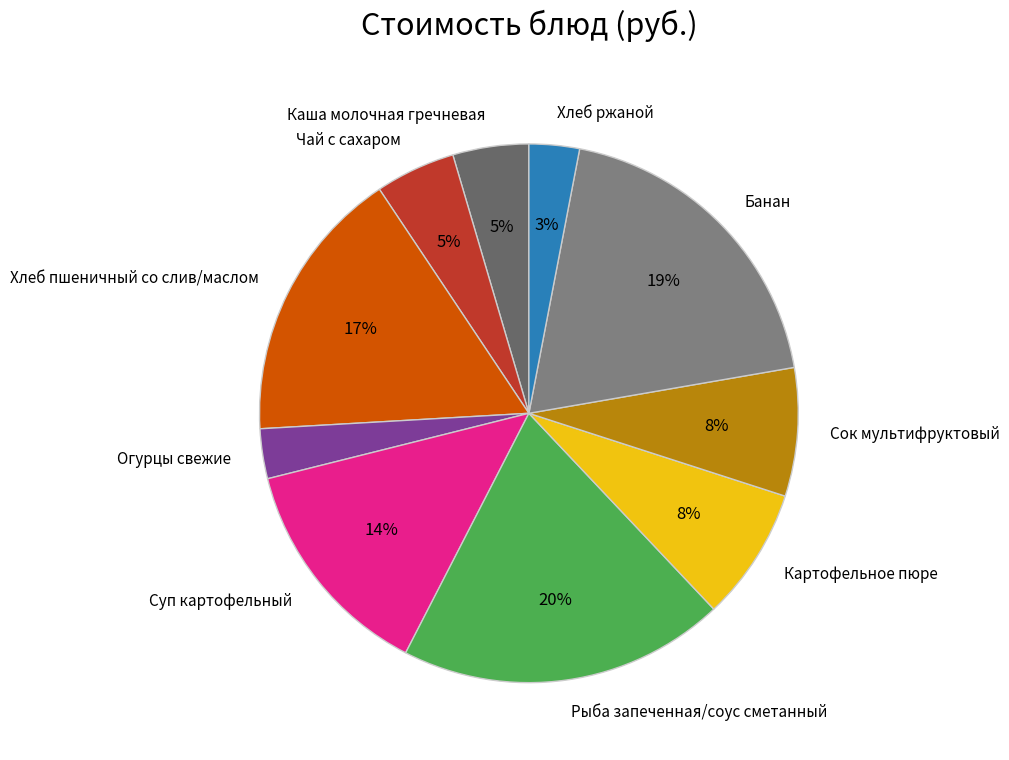

To the nearest percent, what portion does Суп картофельный represent?

14%